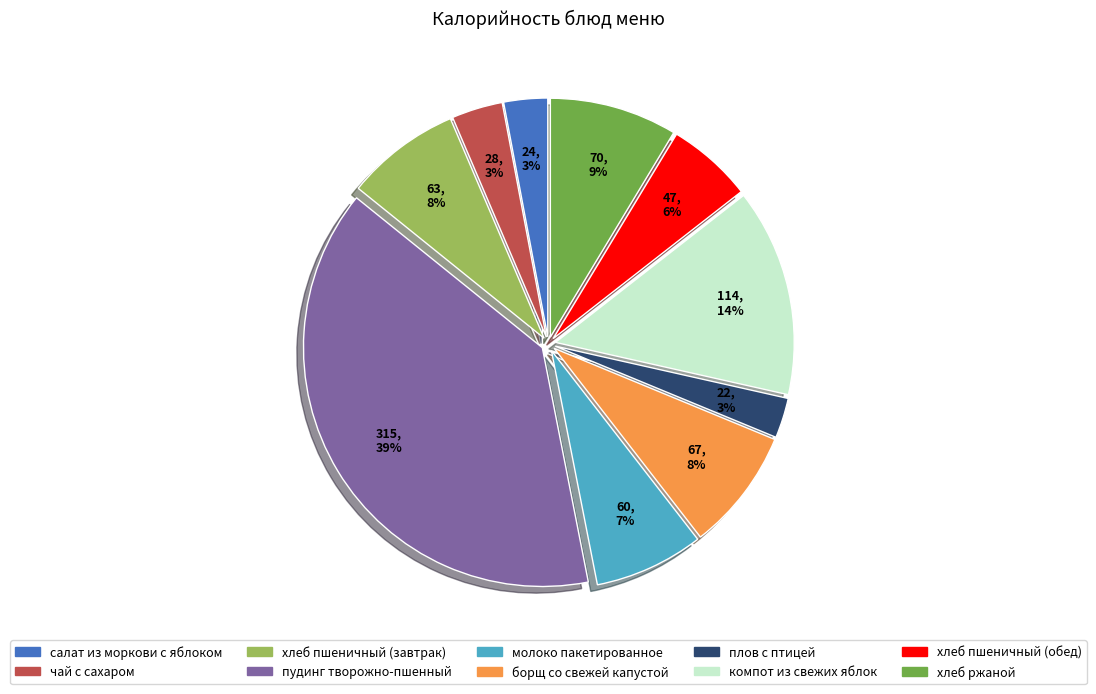

True or false: пудинг творожно-пшенный accounts for 39% of the total.

True